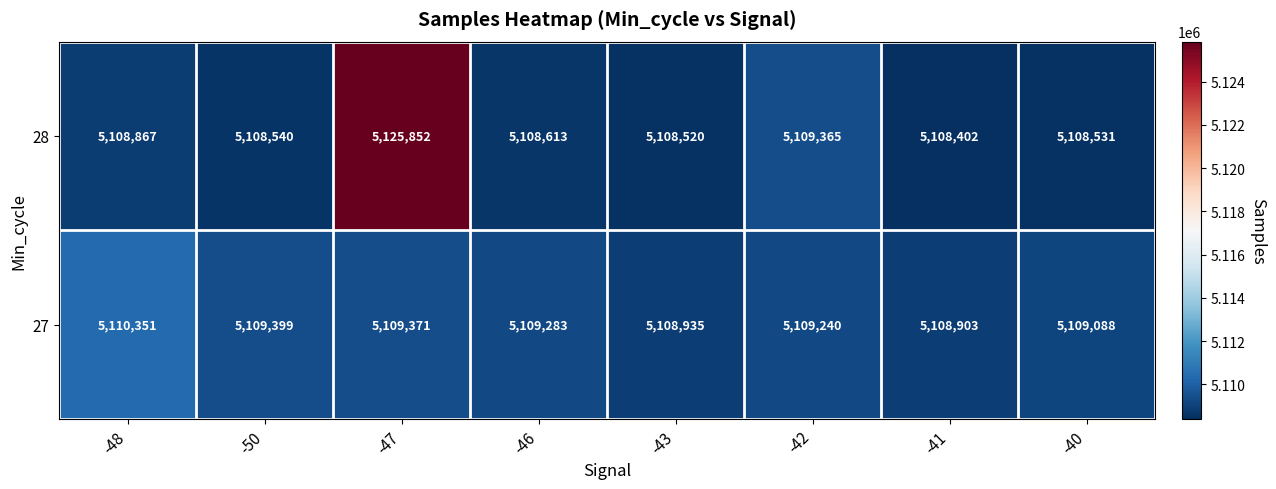

What is the spread (max minus min) of values at -47?

16481